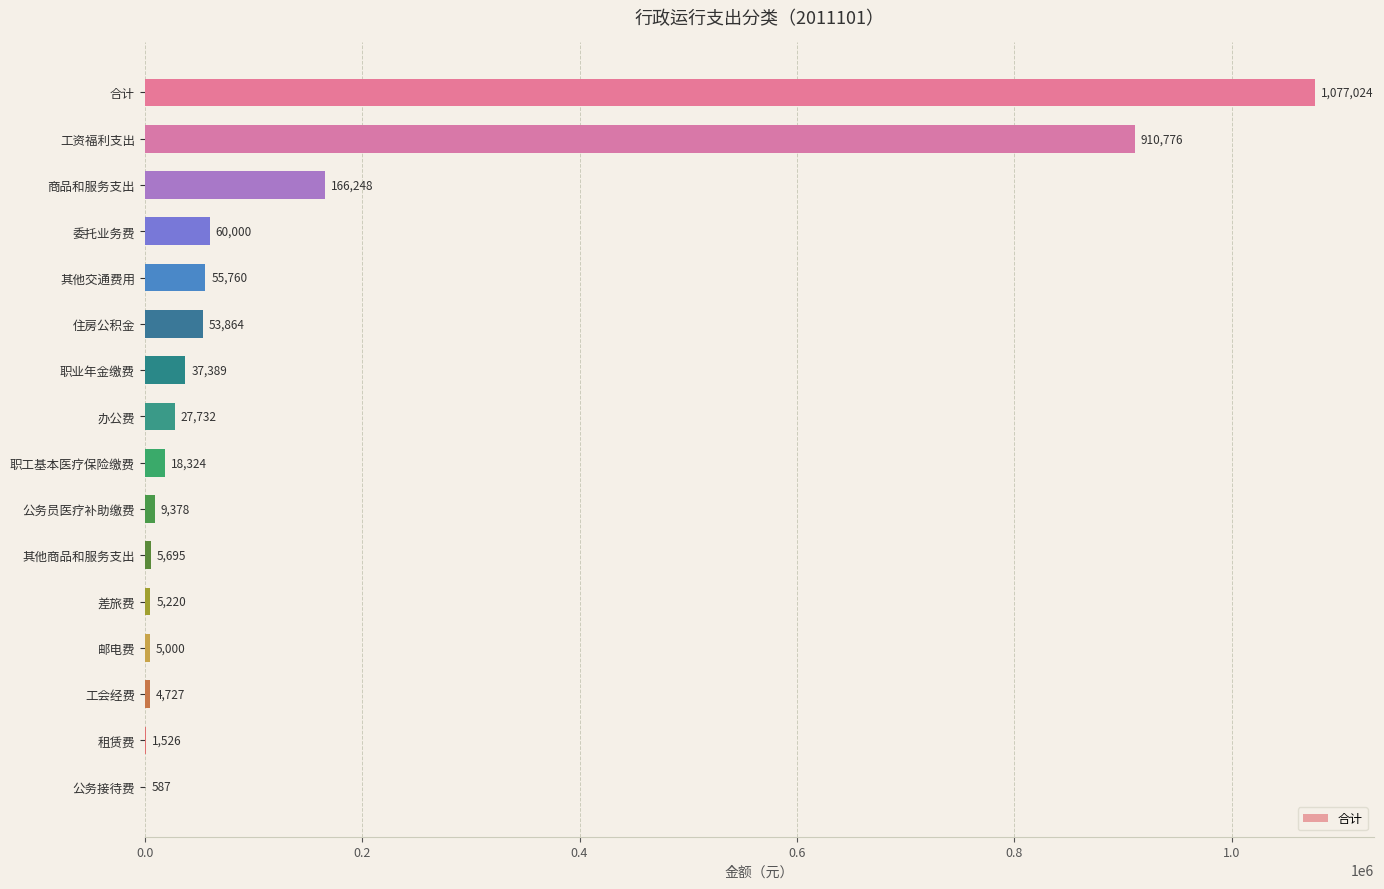

What is the approximate value at 工会经费?

4727.0